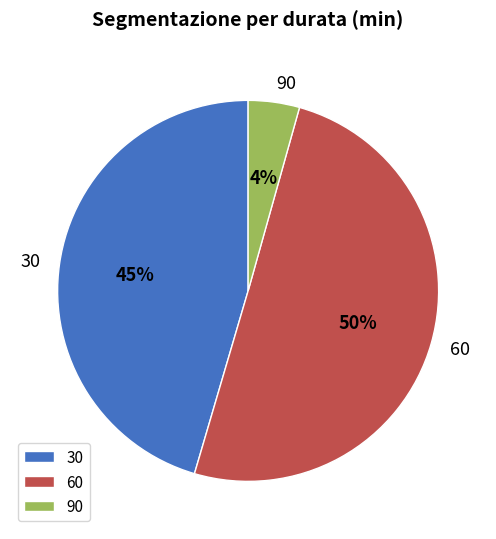

What percentage is the 30 slice, to the nearest percent?

45%